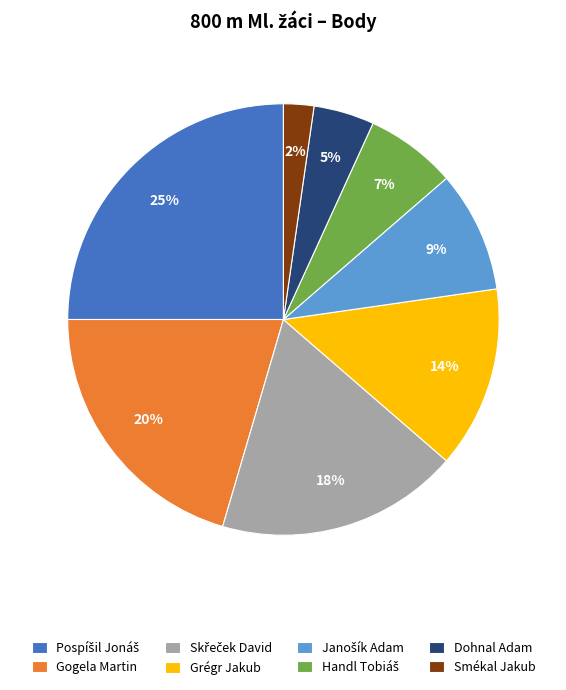

Is the sum of Gogela Martin and Grégr Jakub greater than half?

No